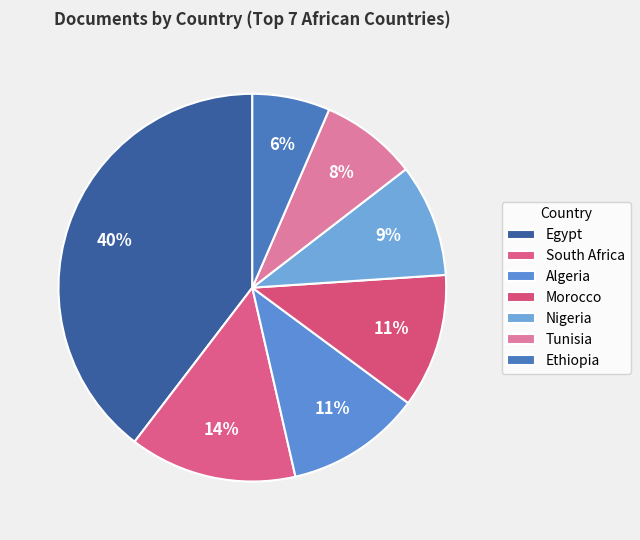

To the nearest percent, what is the difference between the Algeria and South Africa slice percentages?

3%